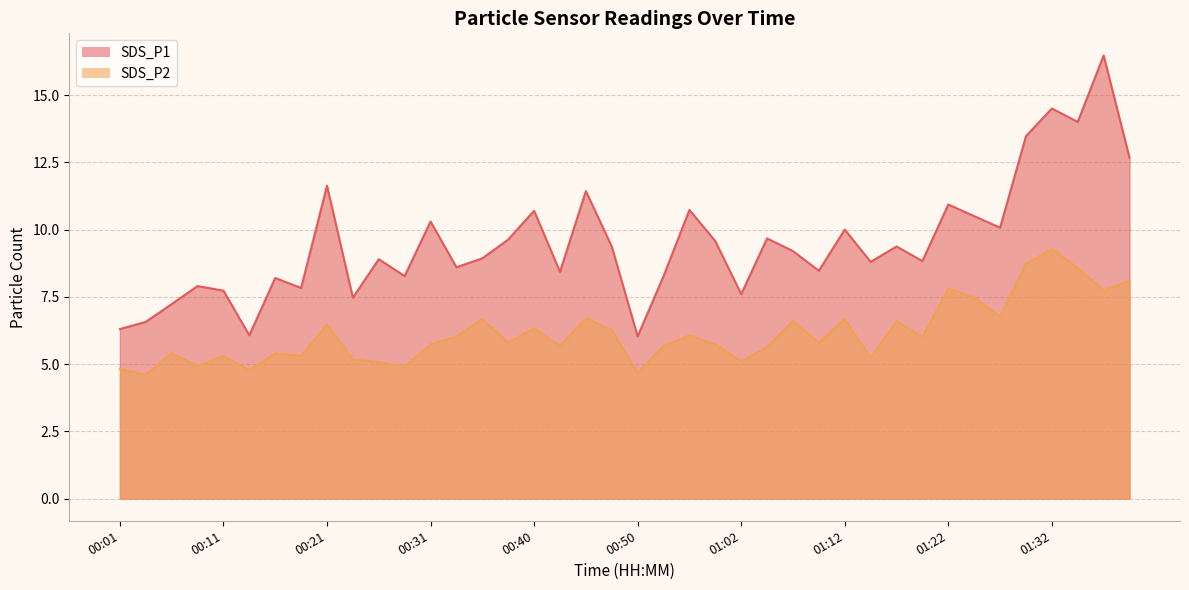

Does the chart display data point markers on the line(s)?

No